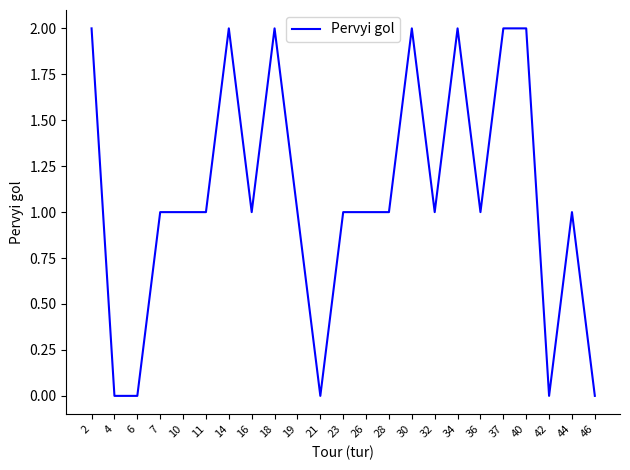

Is it true that the value at 23 is 1?

True